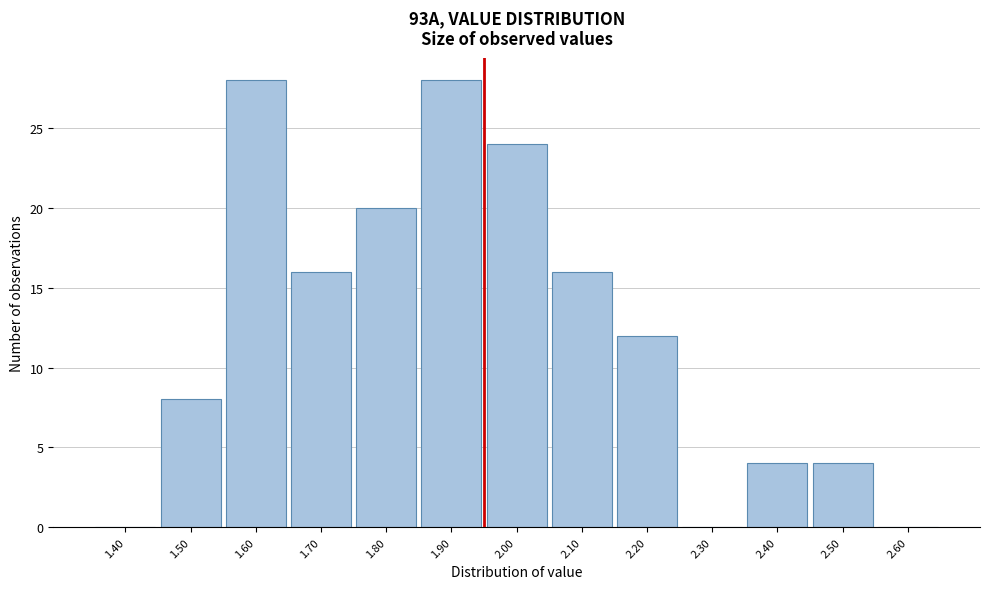

Reading right to left, list all the values displayed in this chart.

2.60=0	2.50=4	2.40=4	2.30=0	2.20=12	2.10=16	2.00=24	1.90=28	1.80=20	1.70=16	1.60=28	1.50=8	1.40=0